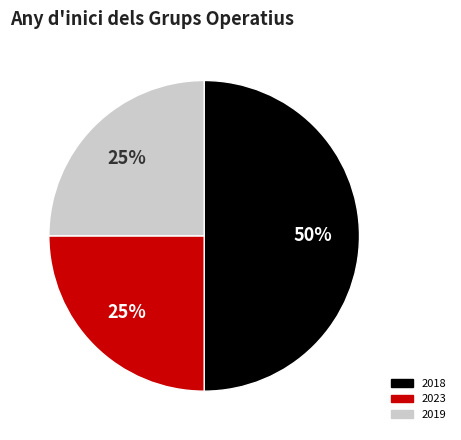

To the nearest percent, what is the difference between the largest and smallest slice percentages?

25%